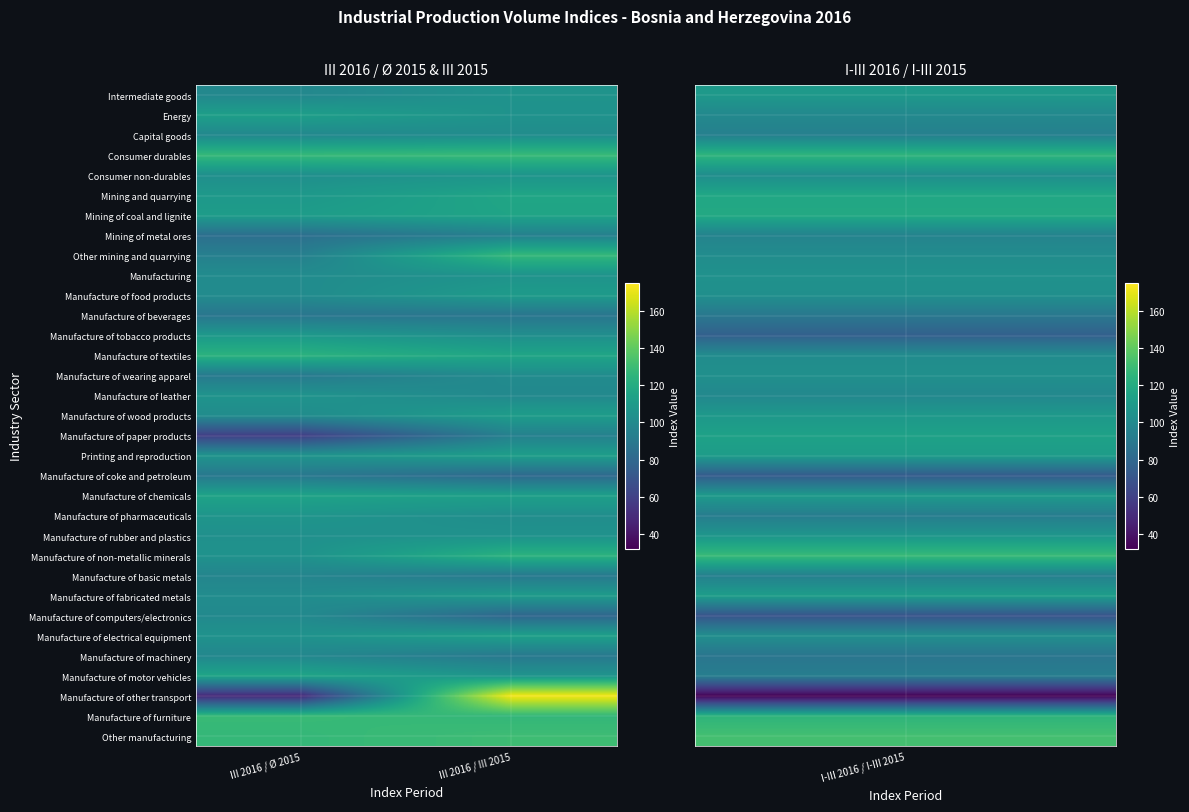

Reading left to right, list all the values displayed in this chart.

Intermediate goods: III 2016 / Ø 2015=98.6	III 2016 / III 2015=105.3
Energy: III 2016 / Ø 2015=112.4	III 2016 / III 2015=105.0
Capital goods: III 2016 / Ø 2015=98.8	III 2016 / III 2015=101.7
Consumer durables: III 2016 / Ø 2015=127.7	III 2016 / III 2015=128.3
Consumer non-durables: III 2016 / Ø 2015=103.0	III 2016 / III 2015=106.1
Mining and quarrying: III 2016 / Ø 2015=108.5	III 2016 / III 2015=116.1
Mining of coal and lignite: III 2016 / Ø 2015=111.0	III 2016 / III 2015=115.3
Mining of metal ores: III 2016 / Ø 2015=84.2	III 2016 / III 2015=94.4
Other mining and quarrying: III 2016 / Ø 2015=94.0	III 2016 / III 2015=127.1
Manufacturing: III 2016 / Ø 2015=101.2	III 2016 / III 2015=105.3
Manufacture of food products: III 2016 / Ø 2015=101.0	III 2016 / III 2015=110.0
Manufacture of beverages: III 2016 / Ø 2015=88.1	III 2016 / III 2015=88.1
Manufacture of tobacco products: III 2016 / Ø 2015=109.0	III 2016 / III 2015=102.8
Manufacture of textiles: III 2016 / Ø 2015=123.5	III 2016 / III 2015=116.1
Manufacture of wearing apparel: III 2016 / Ø 2015=90.4	III 2016 / III 2015=101.0
Manufacture of leather: III 2016 / Ø 2015=105.7	III 2016 / III 2015=99.4
Manufacture of wood products: III 2016 / Ø 2015=101.5	III 2016 / III 2015=110.9
Manufacture of paper products: III 2016 / Ø 2015=58.7	III 2016 / III 2015=94.4
Printing and reproduction: III 2016 / Ø 2015=106.1	III 2016 / III 2015=111.8
Manufacture of coke and petroleum: III 2016 / Ø 2015=89.3	III 2016 / III 2015=80.9
Manufacture of chemicals: III 2016 / Ø 2015=114.9	III 2016 / III 2015=112.9
Manufacture of pharmaceuticals: III 2016 / Ø 2015=106.4	III 2016 / III 2015=102.1
Manufacture of rubber and plastics: III 2016 / Ø 2015=103.7	III 2016 / III 2015=104.8
Manufacture of non-metallic minerals: III 2016 / Ø 2015=104.9	III 2016 / III 2015=123.6
Manufacture of basic metals: III 2016 / Ø 2015=97.0	III 2016 / III 2015=90.0
Manufacture of fabricated metals: III 2016 / Ø 2015=101.7	III 2016 / III 2015=110.2
Manufacture of computers/electronics: III 2016 / Ø 2015=99.9	III 2016 / III 2015=79.2
Manufacture of electrical equipment: III 2016 / Ø 2015=105.0	III 2016 / III 2015=113.2
Manufacture of machinery: III 2016 / Ø 2015=98.1	III 2016 / III 2015=89.8
Manufacture of motor vehicles: III 2016 / Ø 2015=115.9	III 2016 / III 2015=106.2
Manufacture of other transport: III 2016 / Ø 2015=48.6	III 2016 / III 2015=172.2
Manufacture of furniture: III 2016 / Ø 2015=128.5	III 2016 / III 2015=126.6
Other manufacturing: III 2016 / Ø 2015=127.1	III 2016 / III 2015=130.4